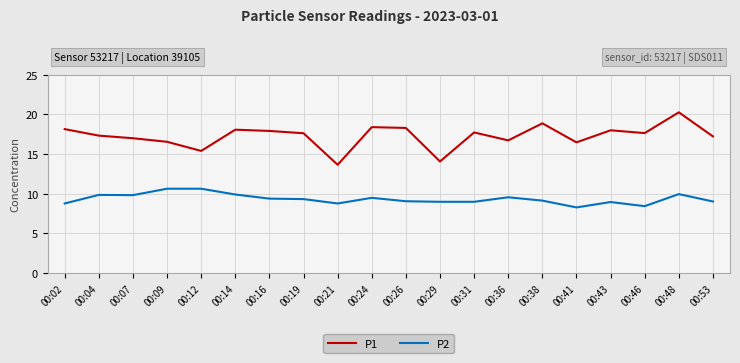

What is the difference between the P2 values at 00:04 and 00:12?

0.8